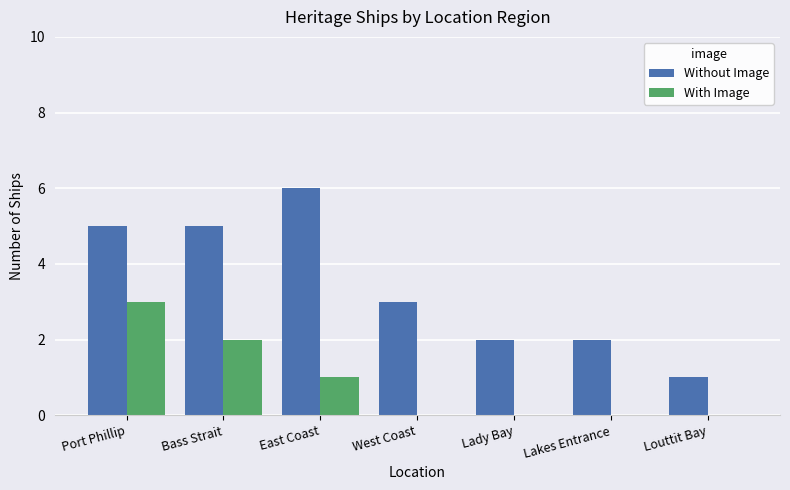

Count the Without Image values in the range 2 to 5.

5